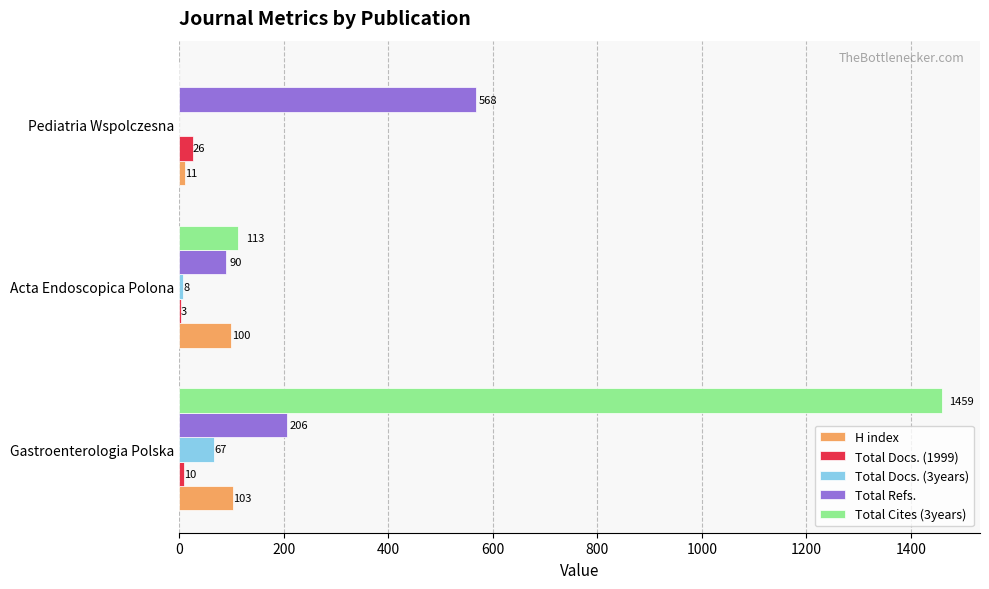

What are all the series names shown in the legend?

H index, Total Docs. (1999), Total Docs. (3years), Total Refs., Total Cites (3years)